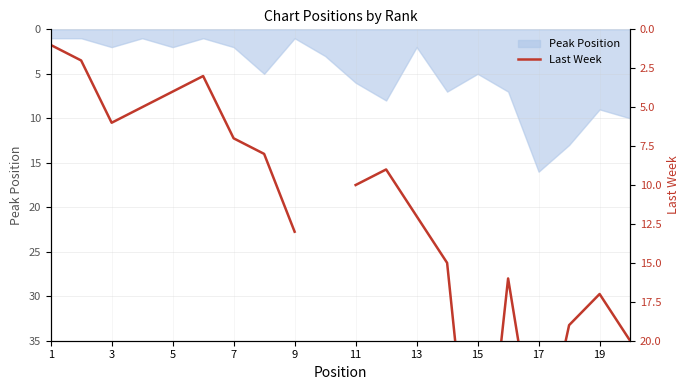

At which label does Peak Position reach its peak?

17